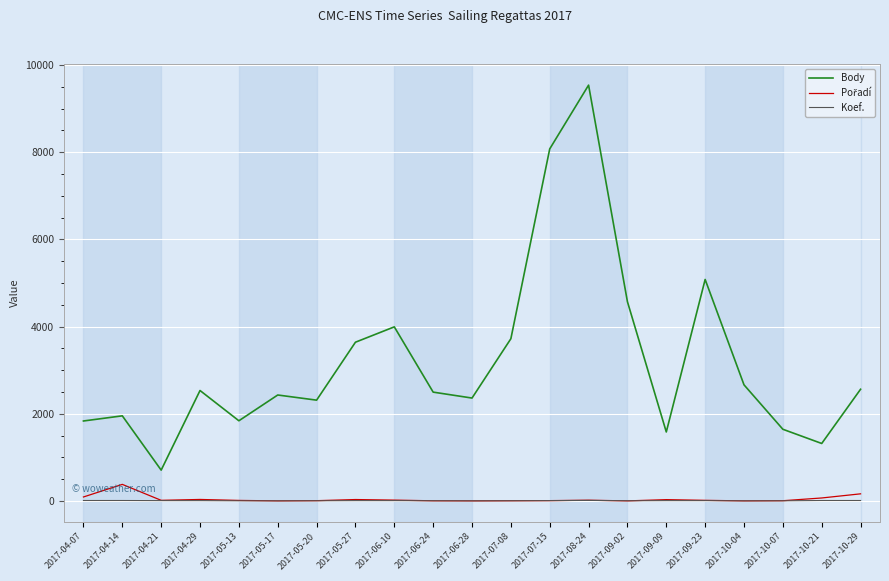

Which series has the widest spread of values?

Body